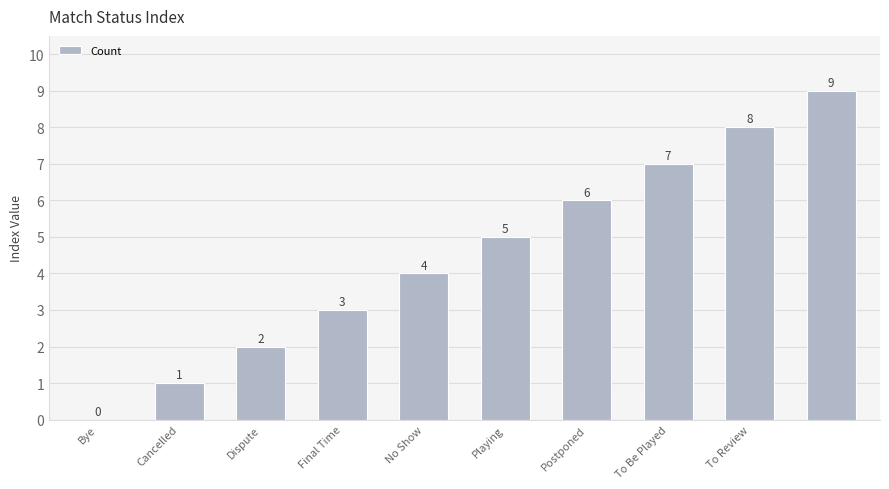

What is the sum of all values?

45